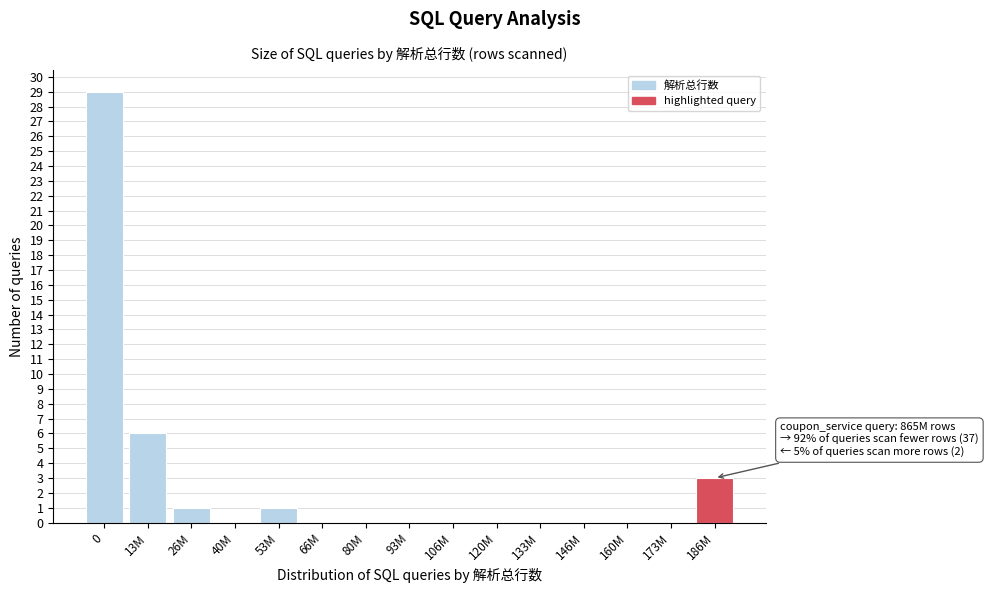

Reading left to right, extract all data points from this chart.

0=29	13M=6	26M=1	40M=0	53M=1	66M=0	80M=0	93M=0	106M=0	120M=0	133M=0	146M=0	160M=0	173M=0	186M=3